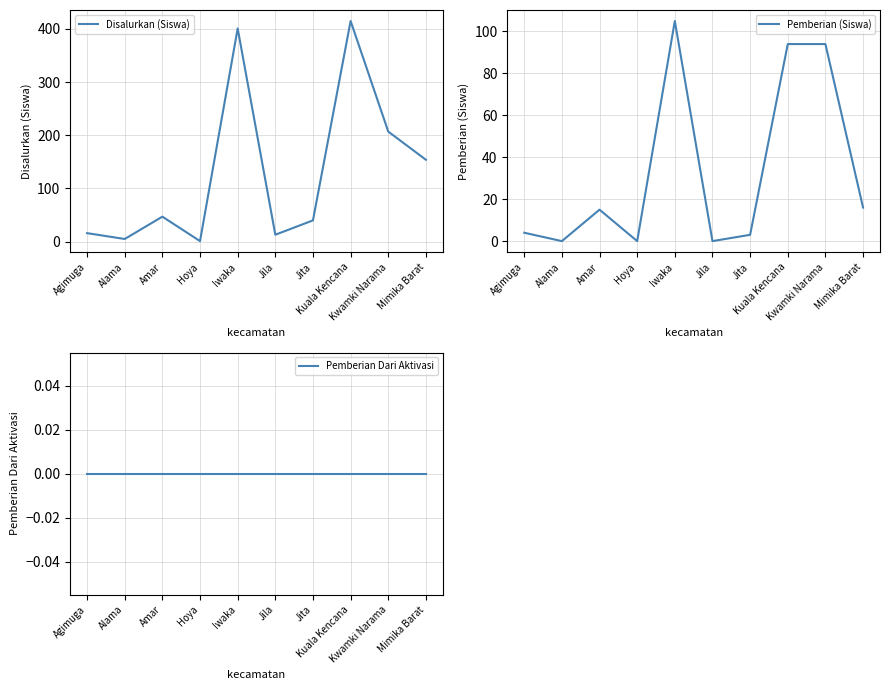

The Disalurkan (Siswa) series shows 8 at Alama. True or false?

False